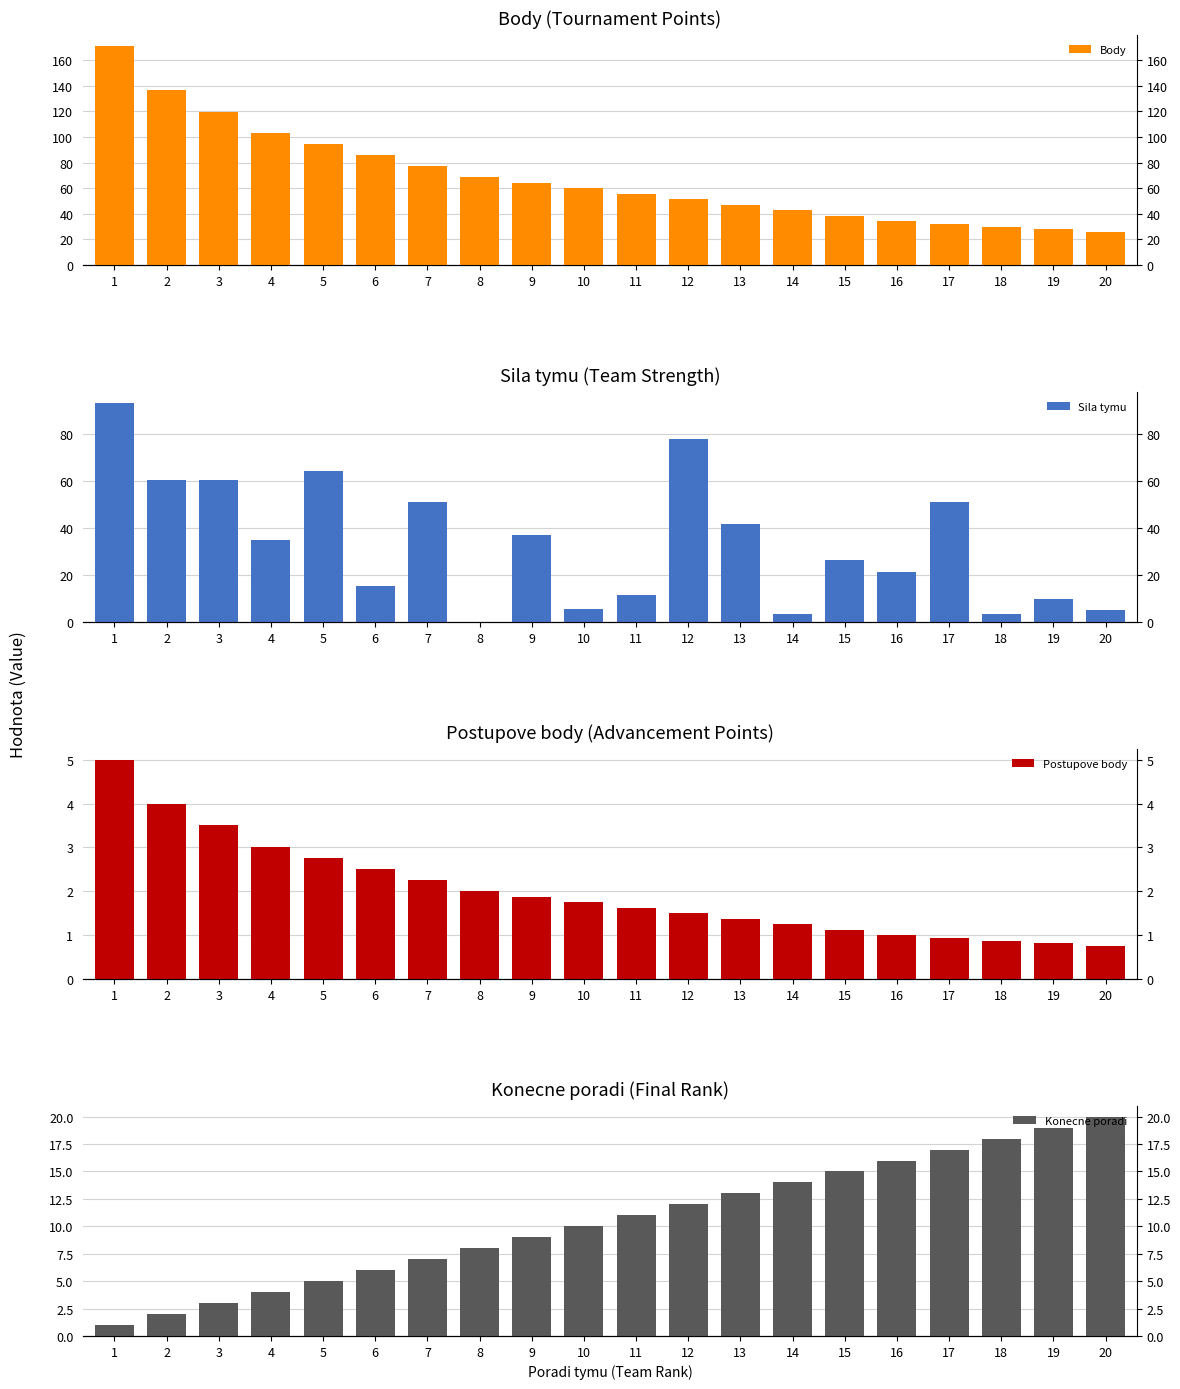

What is the value of the Sila tymu bar at the 15th from the left?

26.3